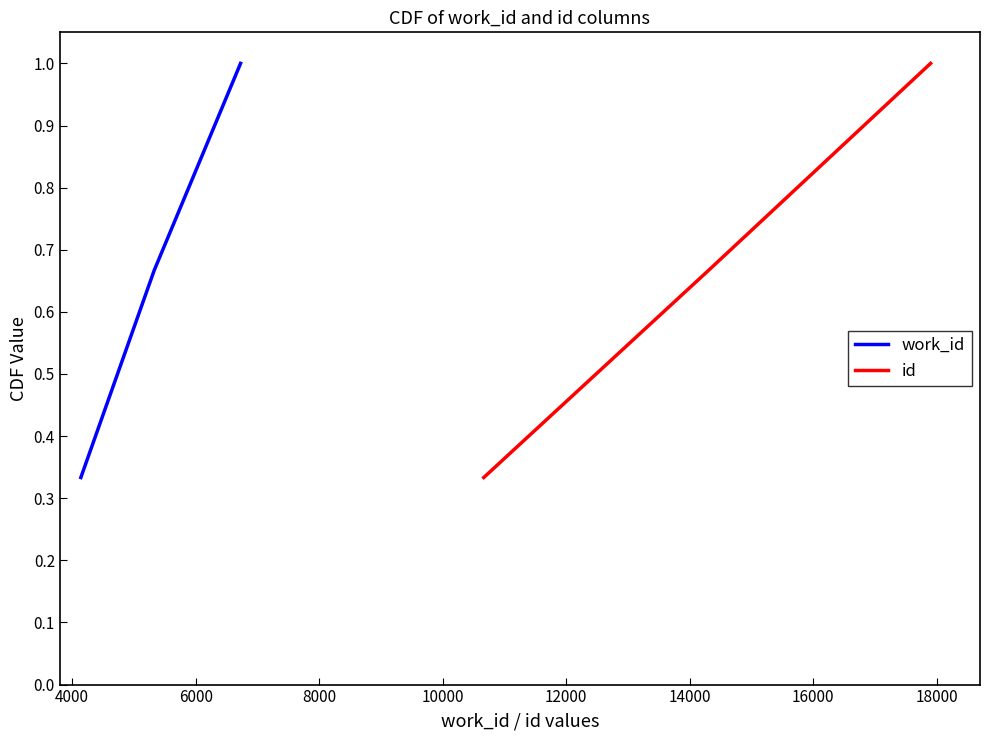

What is the maximum value for work_id?

1.0